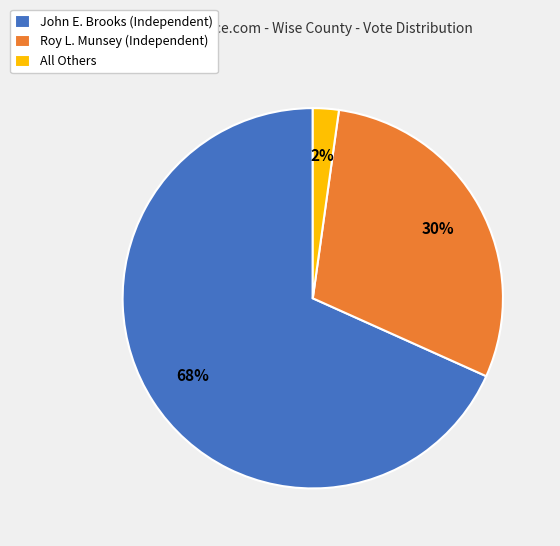

Which category has the smallest portion of the pie?

All Others